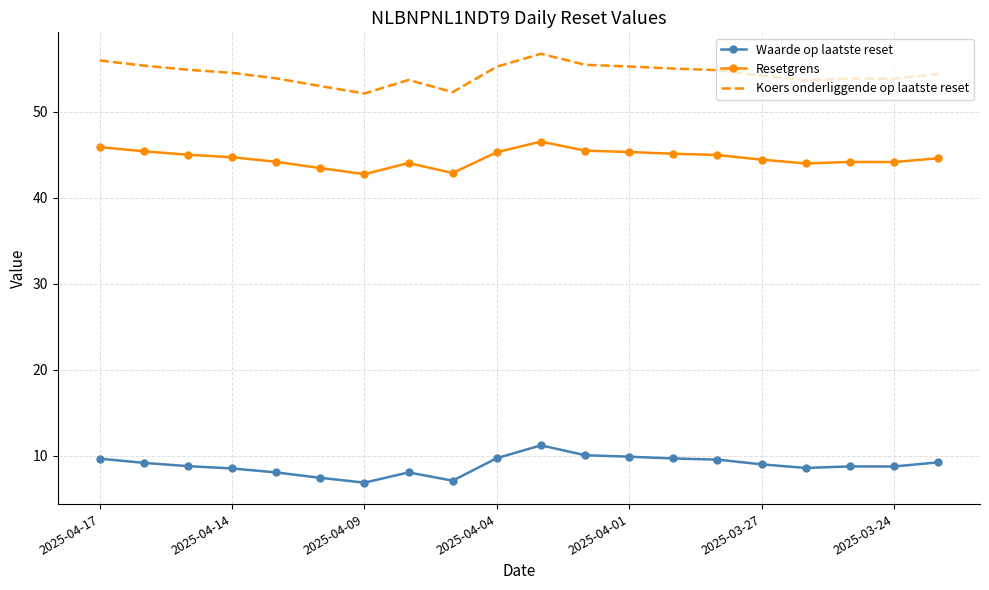

List the series in order of their overall mean, highest first.

Koers onderliggende op laatste reset, Resetgrens, Waarde op laatste reset